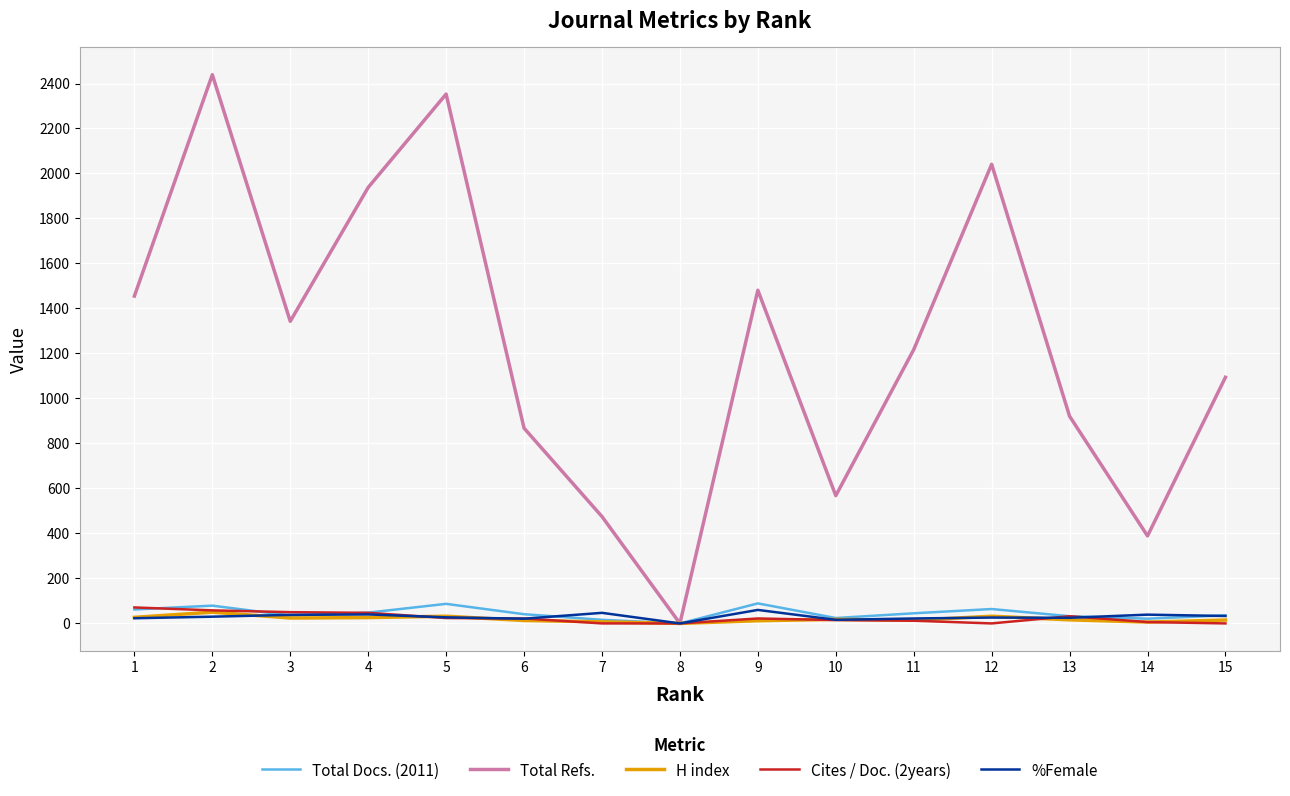

How many categories are shown in the chart?

15